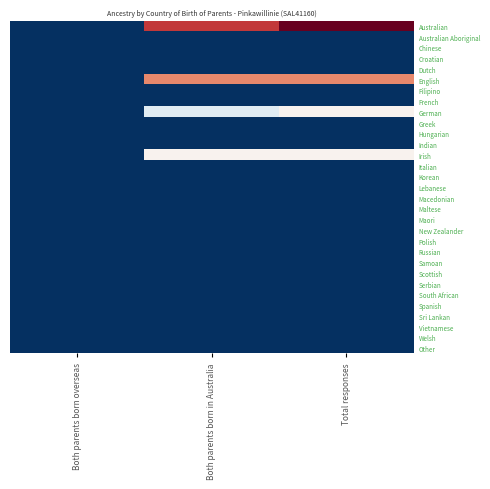

At which category does the chart reach its peak across all series?

Total responses